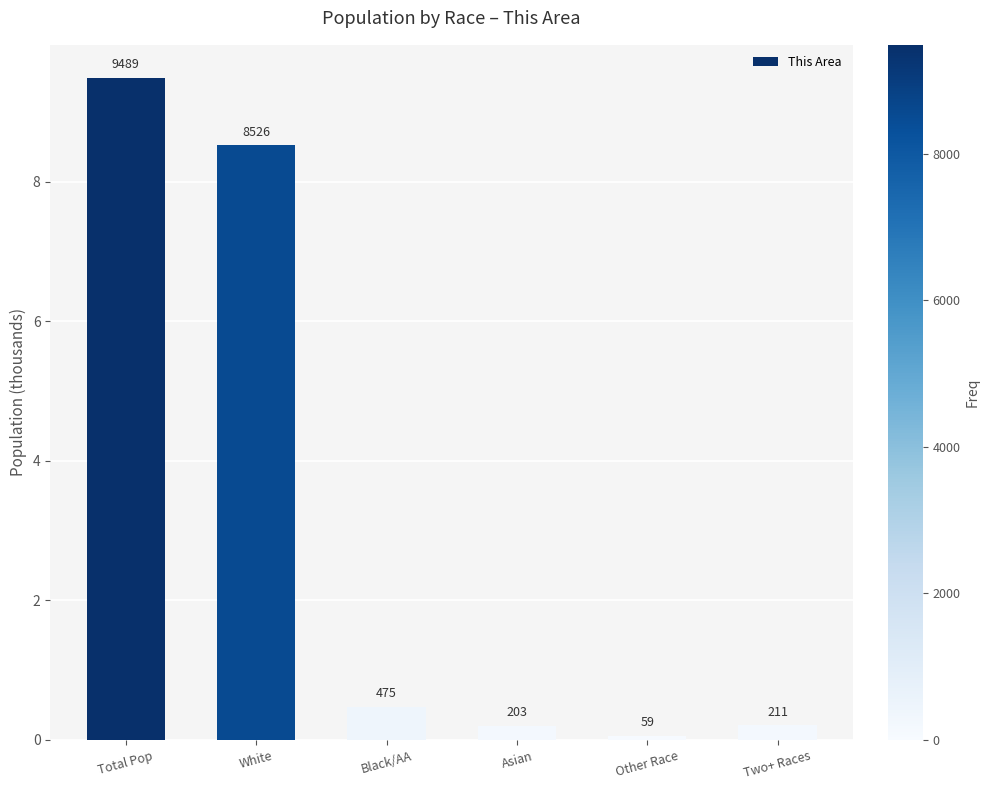

What is the label of the 6th bar from the right?

Total Pop